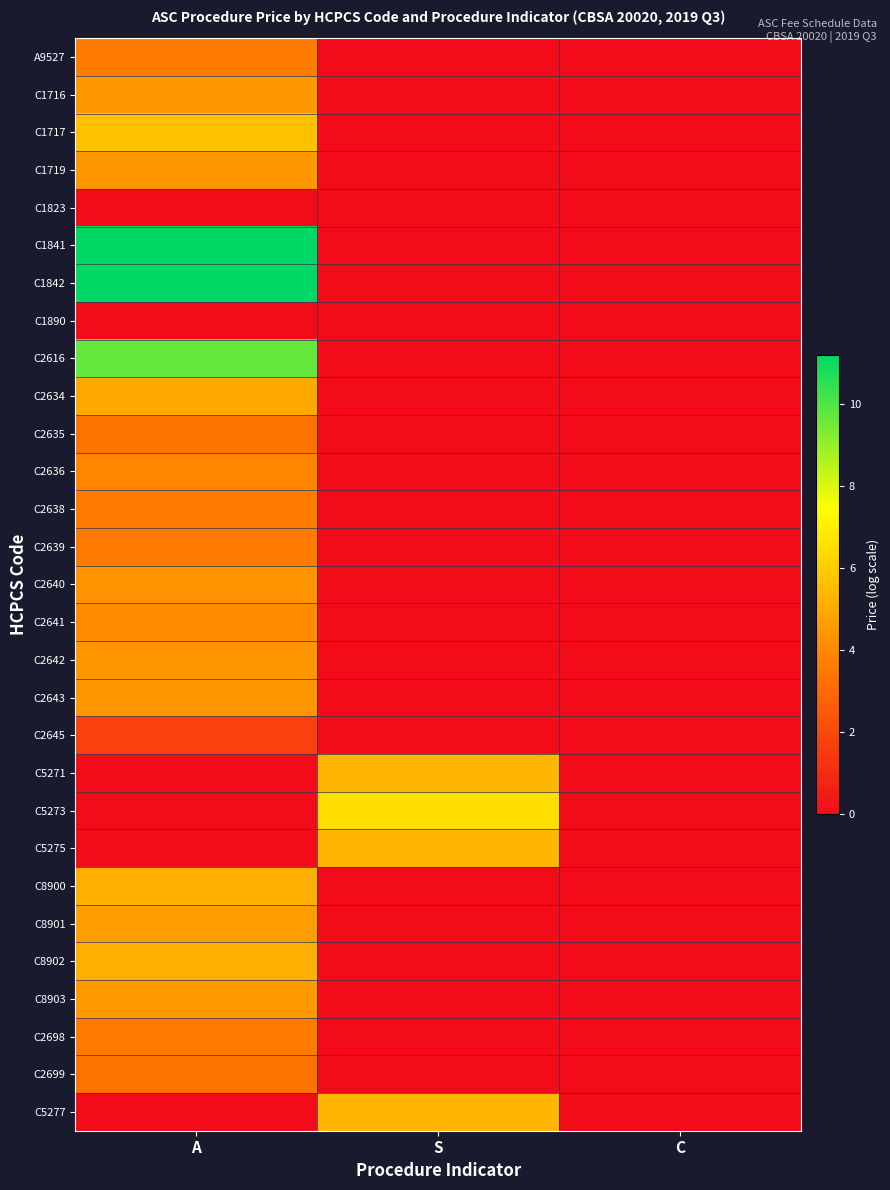

How many series are shown in this chart?

29